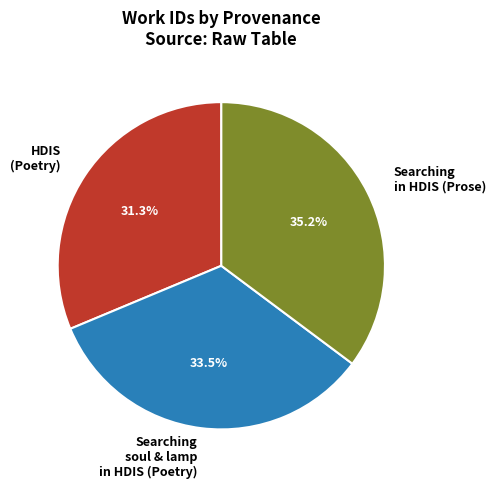

To the nearest percent, what is the average slice percentage?

33%